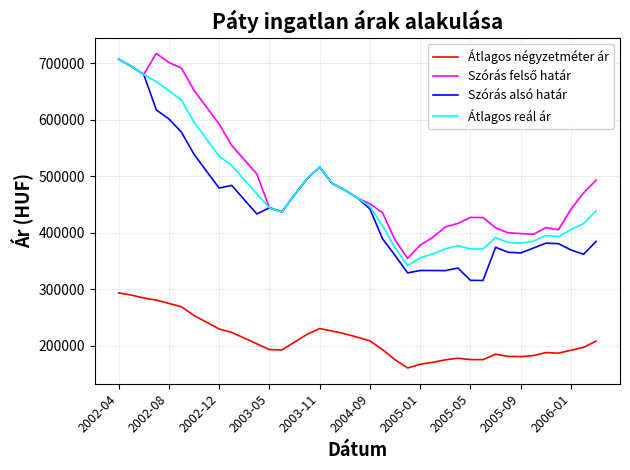

What is the lowest value of the Átlagos négyzetméter ár series?

160847